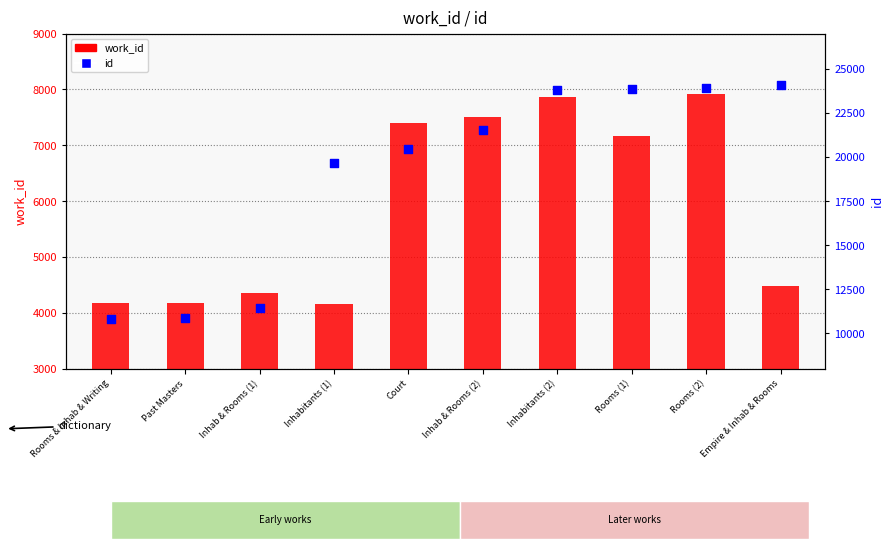

Is the value of id at Inhabitants (2) greater than the value of work_id at Rooms (2)?

Yes